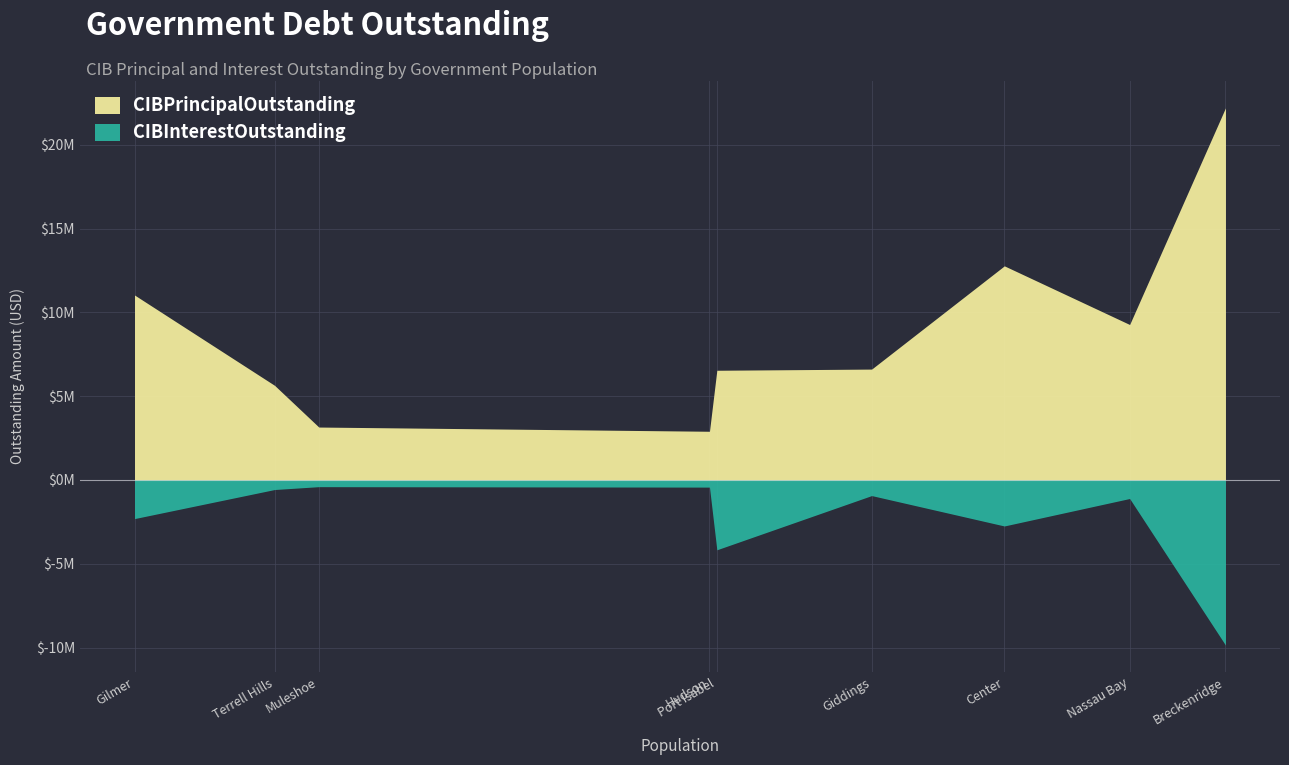

True or false: CIBPrincipalOutstanding has a value of 12517281.6 at Breckenridge.

False